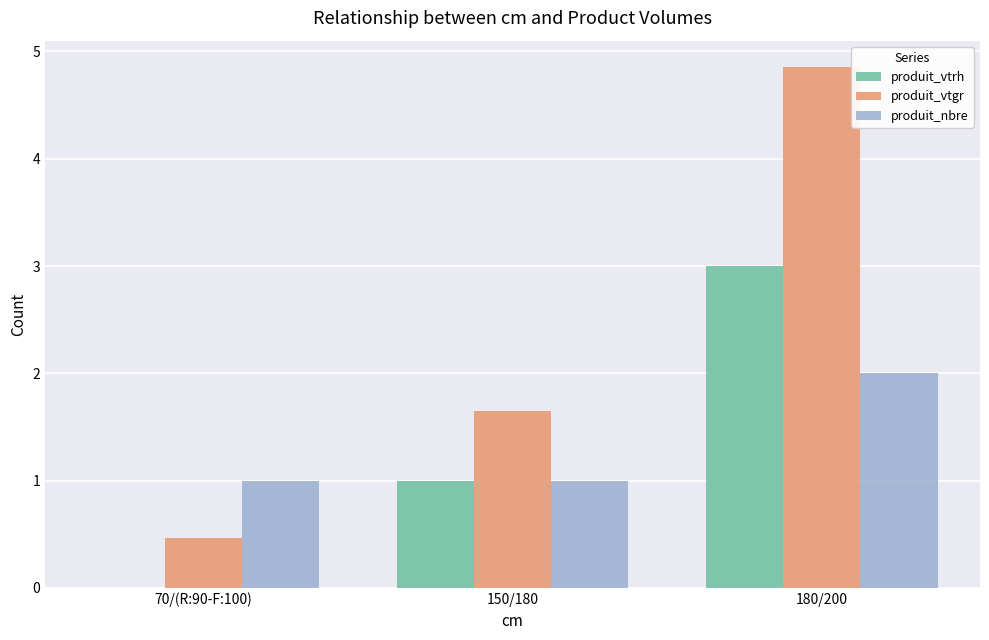

Is the value of produit_nbre at 70/(R:90-F:100) greater than the value of produit_vtgr at 180/200?

No